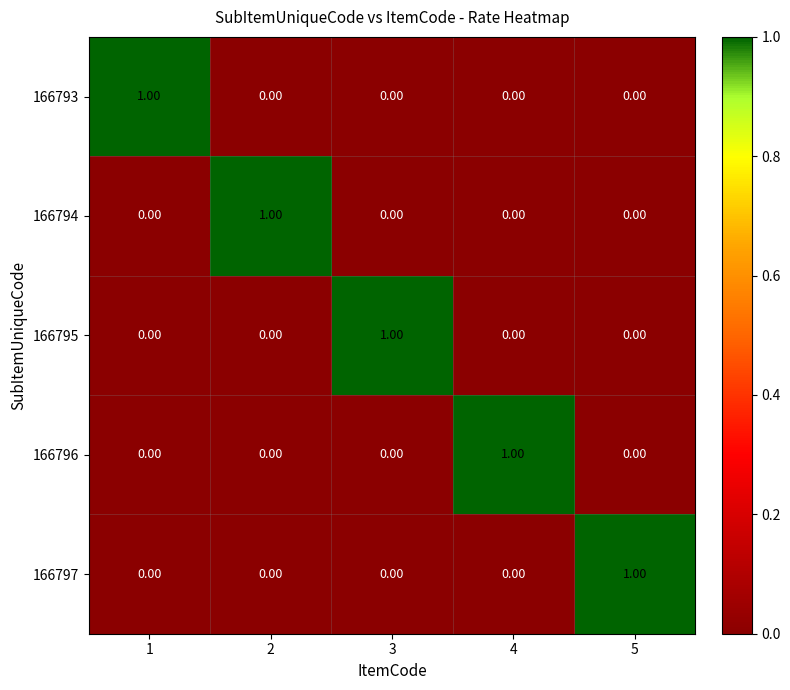

At how many categories does at least one series exceed 0?

5